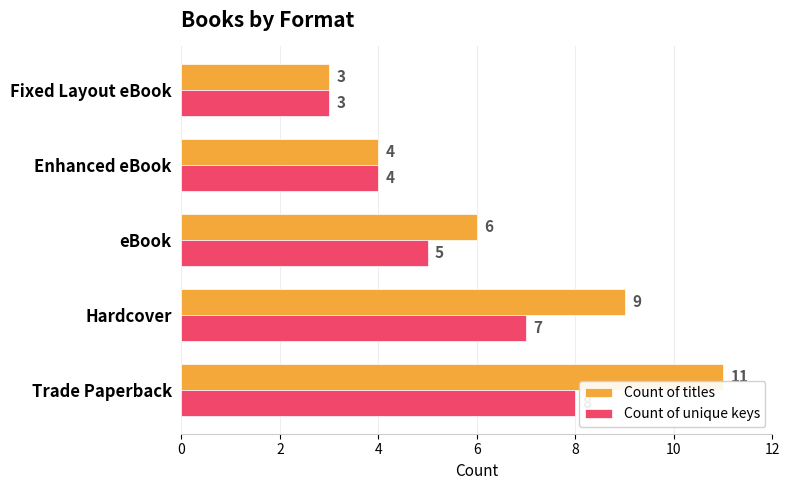

Which category has the lowest value in the Count of unique keys series?

Fixed Layout eBook